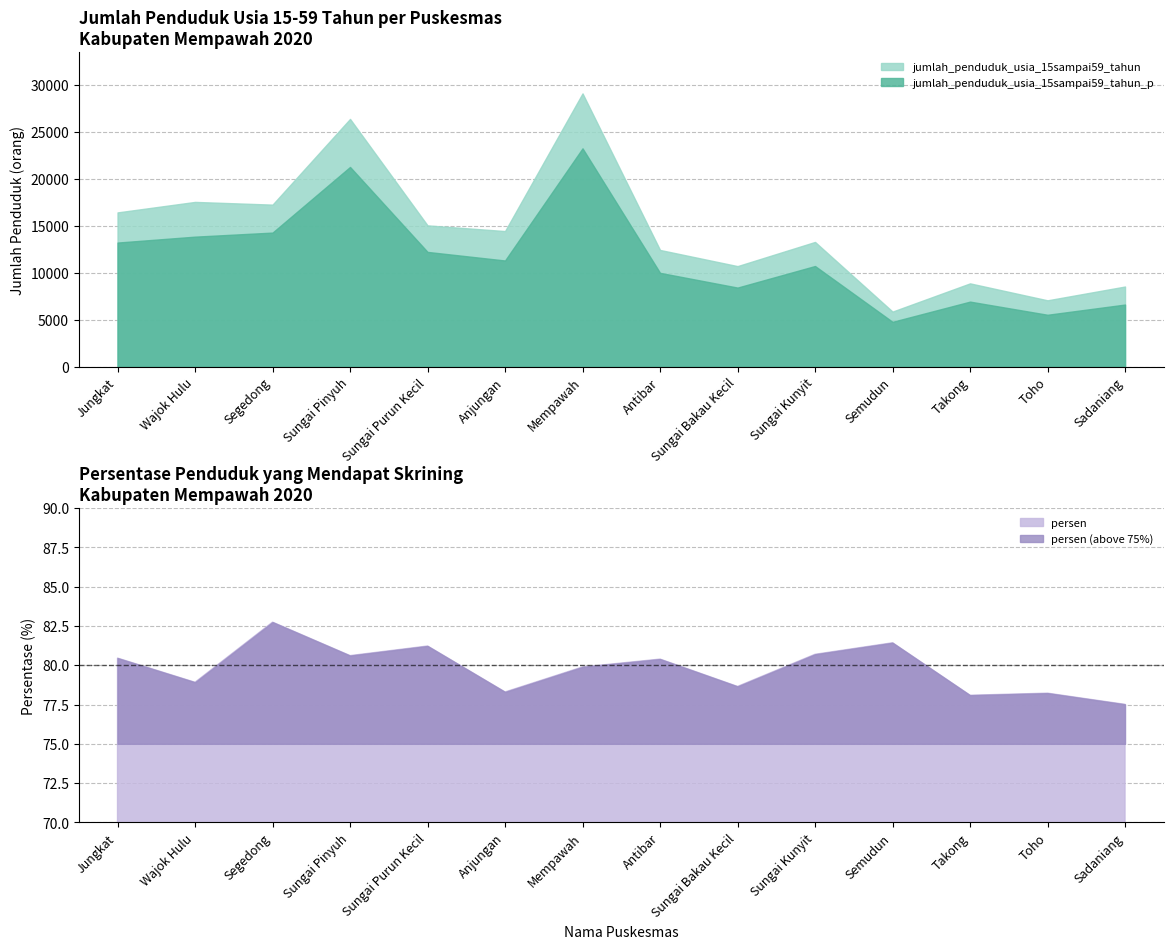

What is the value of the persen point at the 5th from the left?

81.2